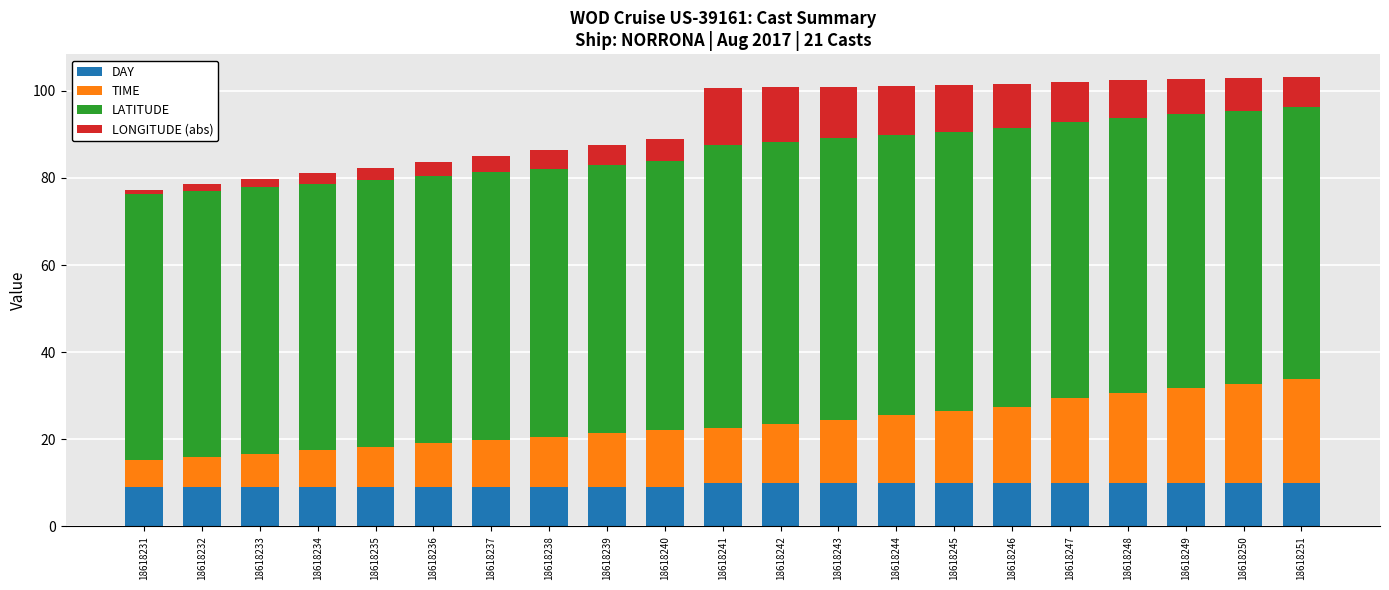

What is the total value across all series at 18618240?

89.0